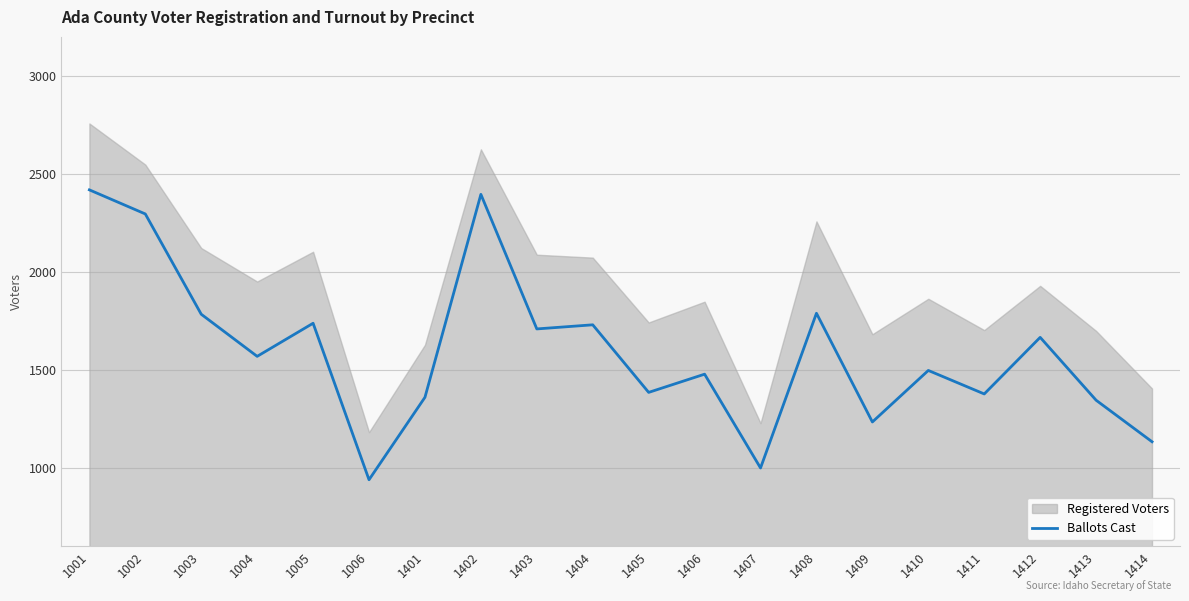

At which label is the value closest to 1679?

1412